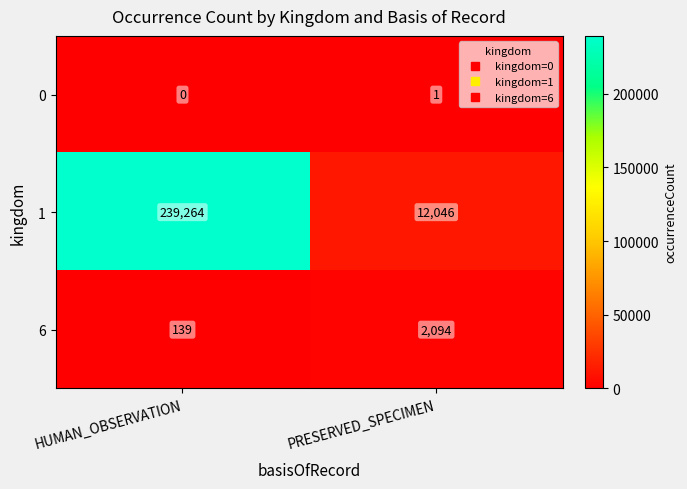

Reading left to right, extract all data points from this chart.

0: HUMAN_OBSERVATION=0	PRESERVED_SPECIMEN=1
1: HUMAN_OBSERVATION=239264	PRESERVED_SPECIMEN=12046
6: HUMAN_OBSERVATION=139	PRESERVED_SPECIMEN=2094